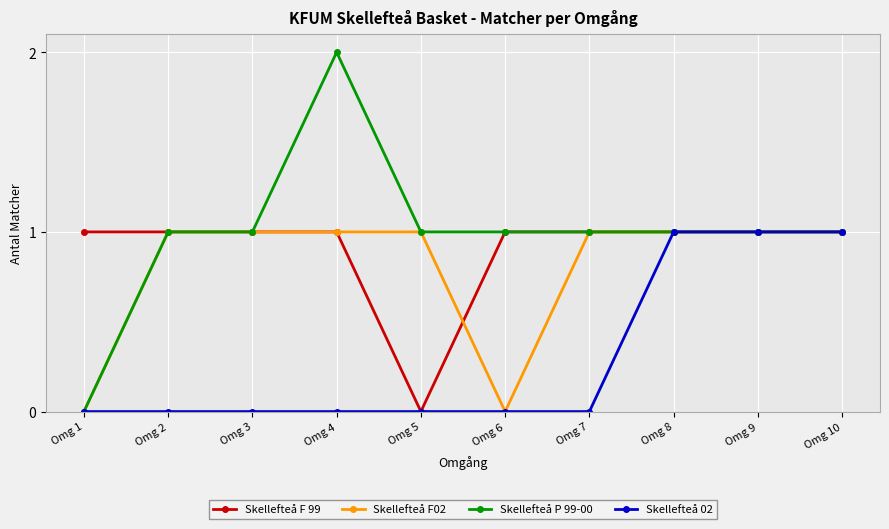

The Skellefteå P 99-00 series shows 0 at Omg 3. True or false?

False